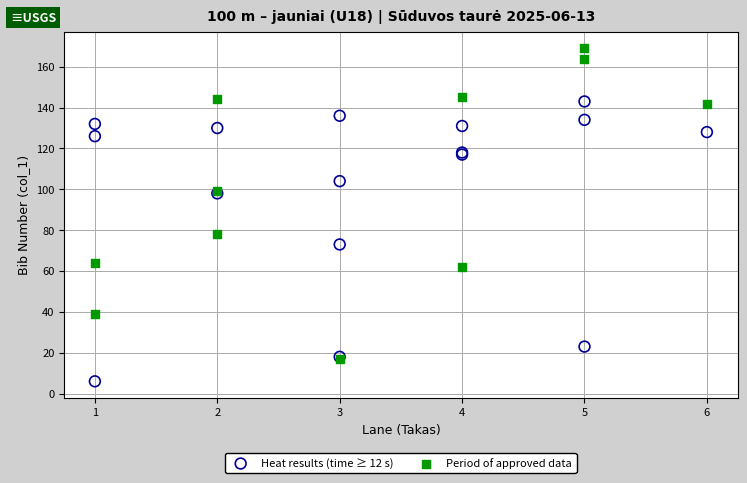

Which series has the widest spread of Y values?

Period of approved data